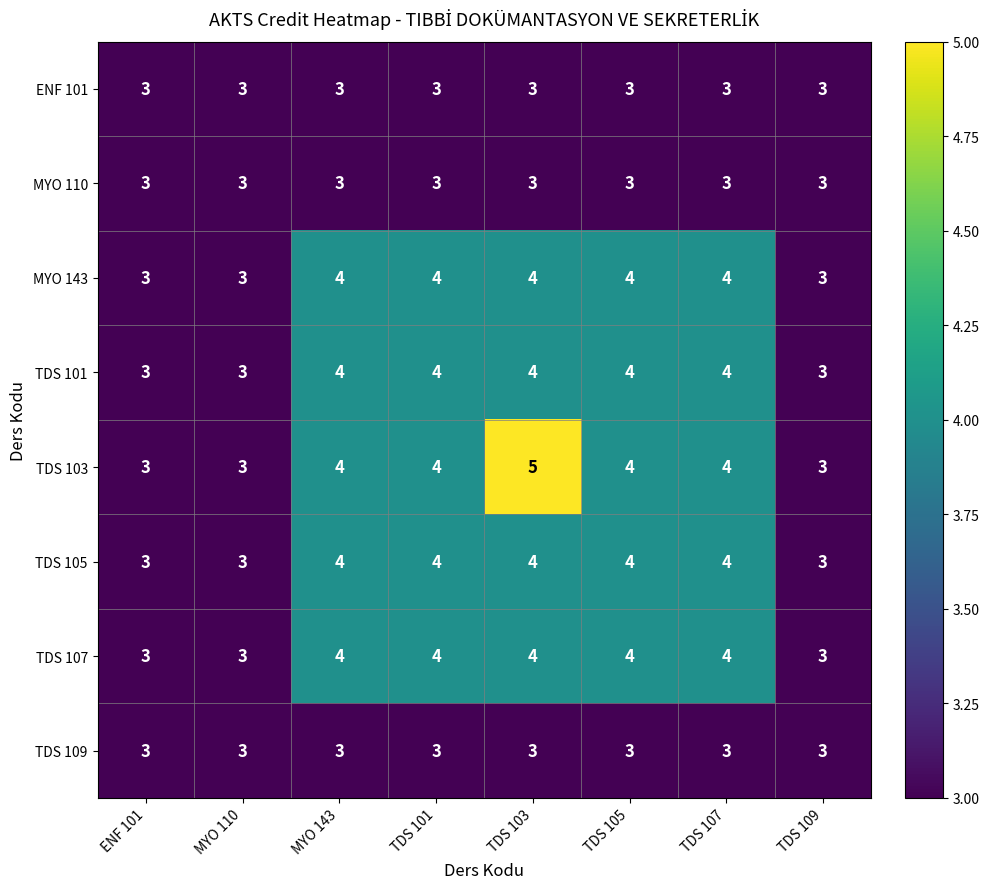

What is the total value across all series at MYO 143?

29